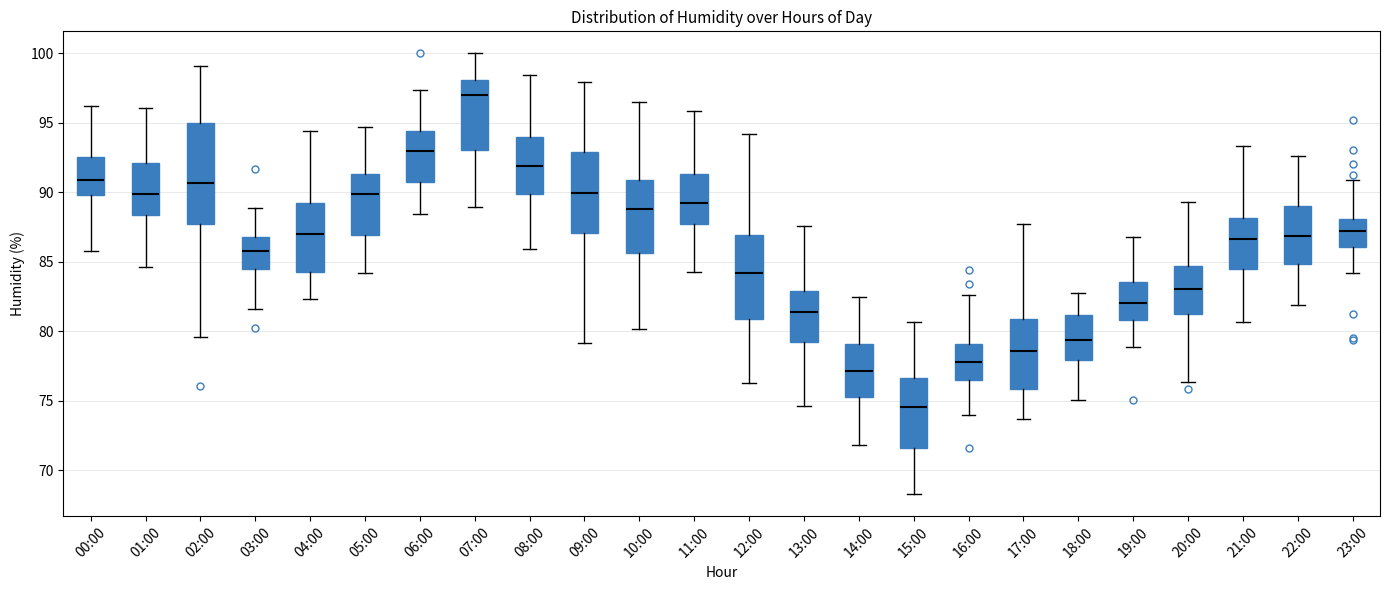

Reading left to right, transcribe this box plot: for each box, give where its median line is, the range the box spans, and where its two whiskers end, as read against the y-axis. The values are not printed on the chart, so give them approximately, as read against the axis.

00:00: median 91.0, box 90.0 to 92.5, whiskers 86.0 to 96.0
01:00: median 90.0, box 88.5 to 92.0, whiskers 84.5 to 96.0
02:00: median 90.5, box 87.5 to 95.0, whiskers 79.5 to 99.0
03:00: median 86.0, box 84.5 to 87.0, whiskers 81.5 to 89.0
04:00: median 87.0, box 84.5 to 89.5, whiskers 82.5 to 94.5
05:00: median 90.0, box 87.0 to 91.5, whiskers 84.0 to 94.5
06:00: median 93.0, box 90.5 to 94.5, whiskers 88.5 to 97.5
07:00: median 97.0, box 93.0 to 98.0, whiskers 89.0 to 100.0
08:00: median 92.0, box 90.0 to 94.0, whiskers 86.0 to 98.5
09:00: median 90.0, box 87.0 to 93.0, whiskers 79.0 to 98.0
10:00: median 89.0, box 85.5 to 91.0, whiskers 80.0 to 96.5
11:00: median 89.0, box 88.0 to 91.5, whiskers 84.5 to 96.0
12:00: median 84.0, box 81.0 to 87.0, whiskers 76.5 to 94.0
13:00: median 81.5, box 79.0 to 83.0, whiskers 74.5 to 87.5
14:00: median 77.0, box 75.5 to 79.0, whiskers 72.0 to 82.5
15:00: median 74.5, box 71.5 to 76.5, whiskers 68.5 to 80.5
16:00: median 78.0, box 76.5 to 79.0, whiskers 74.0 to 82.5
17:00: median 78.5, box 76.0 to 81.0, whiskers 73.5 to 87.5
18:00: median 79.5, box 78.0 to 81.0, whiskers 75.0 to 83.0
19:00: median 82.0, box 81.0 to 83.5, whiskers 79.0 to 87.0
20:00: median 83.0, box 81.5 to 84.5, whiskers 76.5 to 89.5
21:00: median 86.5, box 84.5 to 88.0, whiskers 80.5 to 93.5
22:00: median 87.0, box 85.0 to 89.0, whiskers 82.0 to 92.5
23:00: median 87.0, box 86.0 to 88.0, whiskers 84.0 to 91.0